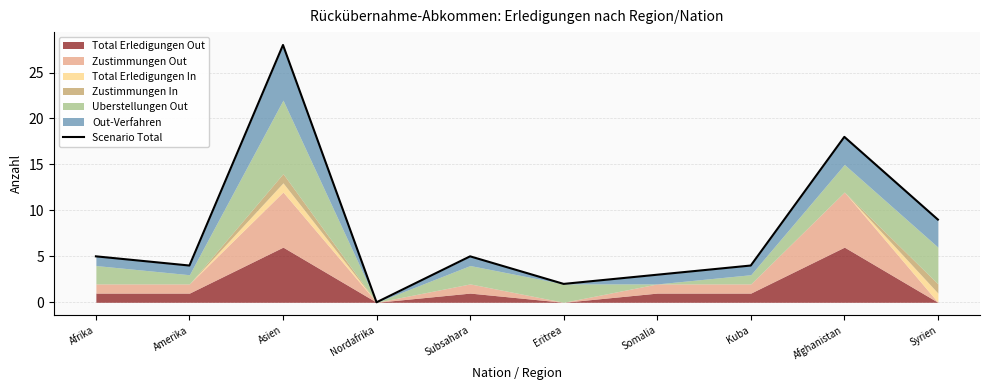

What position from the left is Kuba?

8